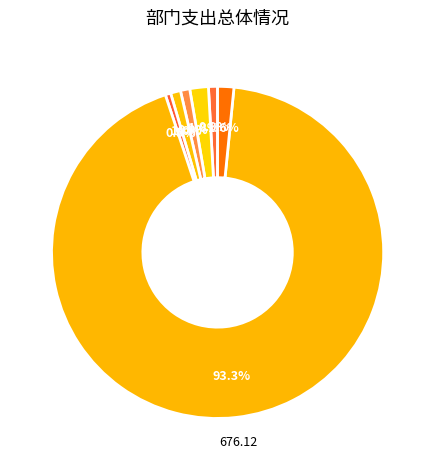

Count the number of slices in the pie.

7